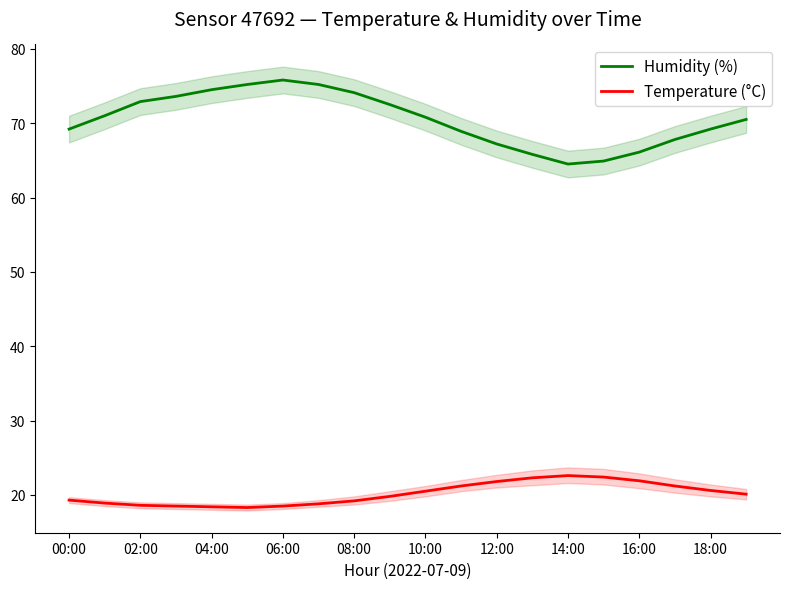

What is the label of the 7th point from the right?

13